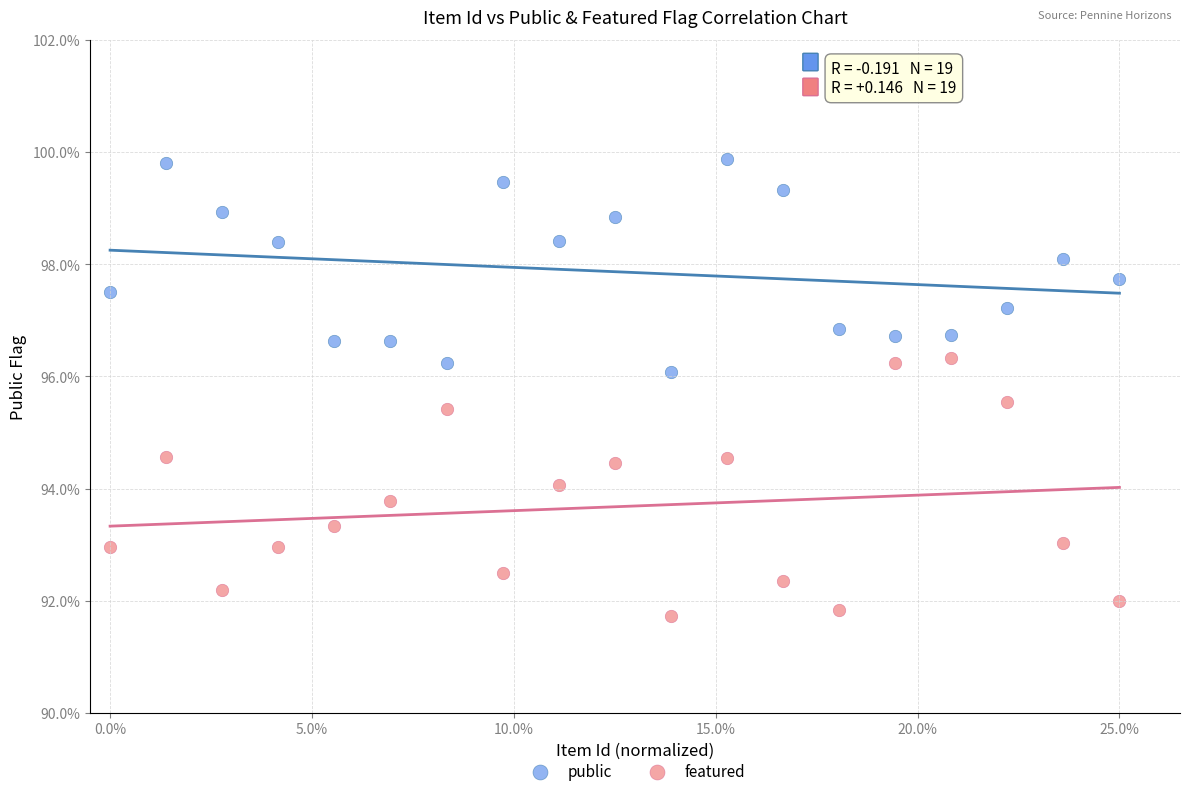

What are all the series names shown in the legend?

public, featured